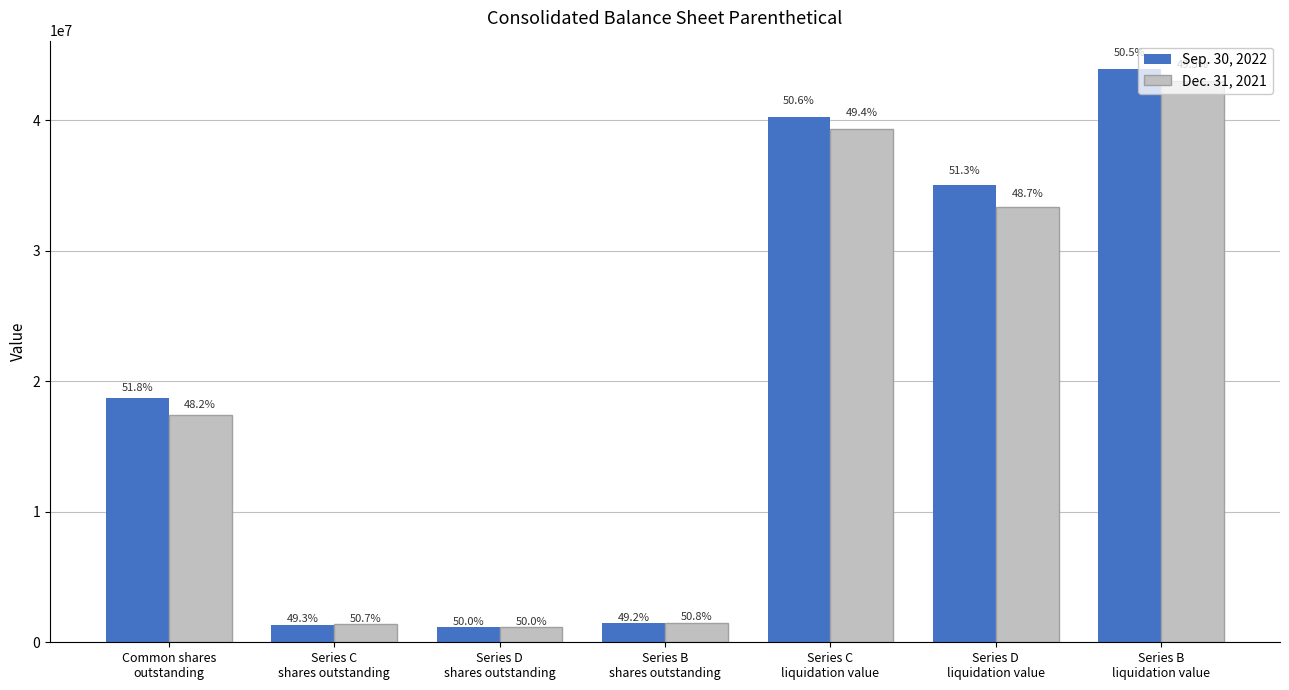

At how many categories does at least one series exceed 2694844?

4